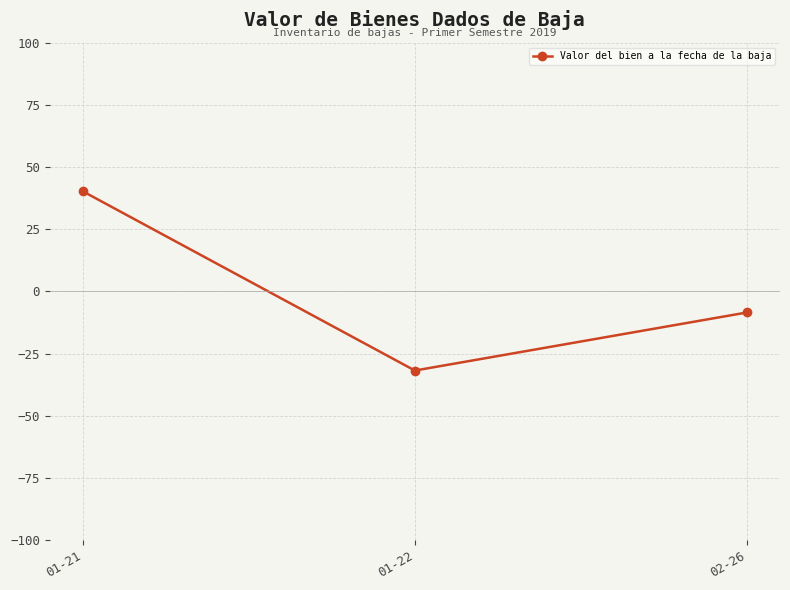

How many values are above zero?

1